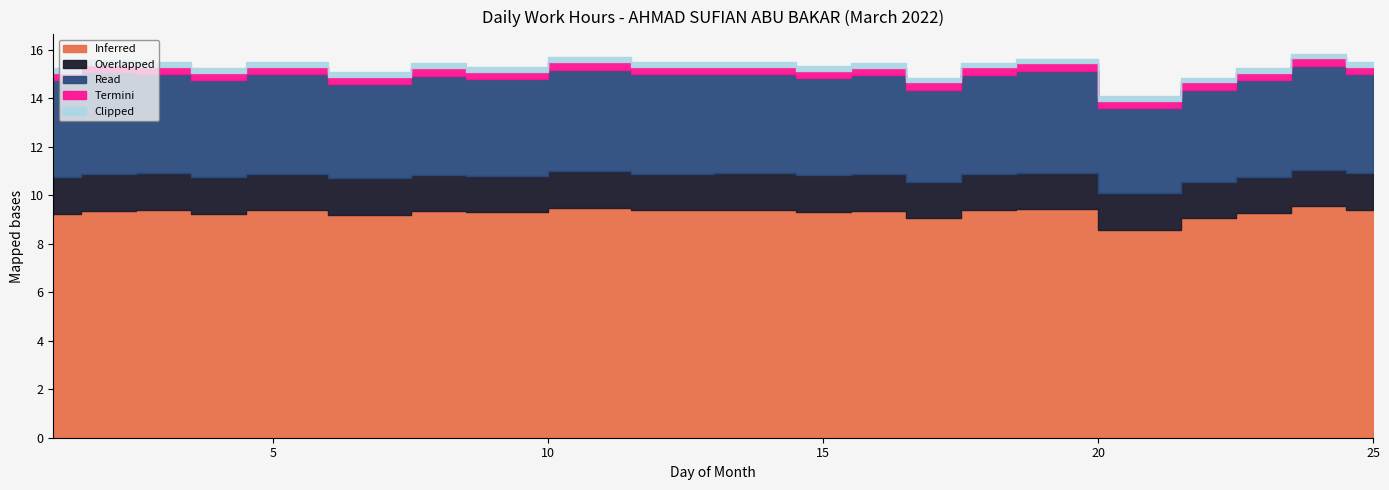

At which label does Overlapped reach its peak?

1